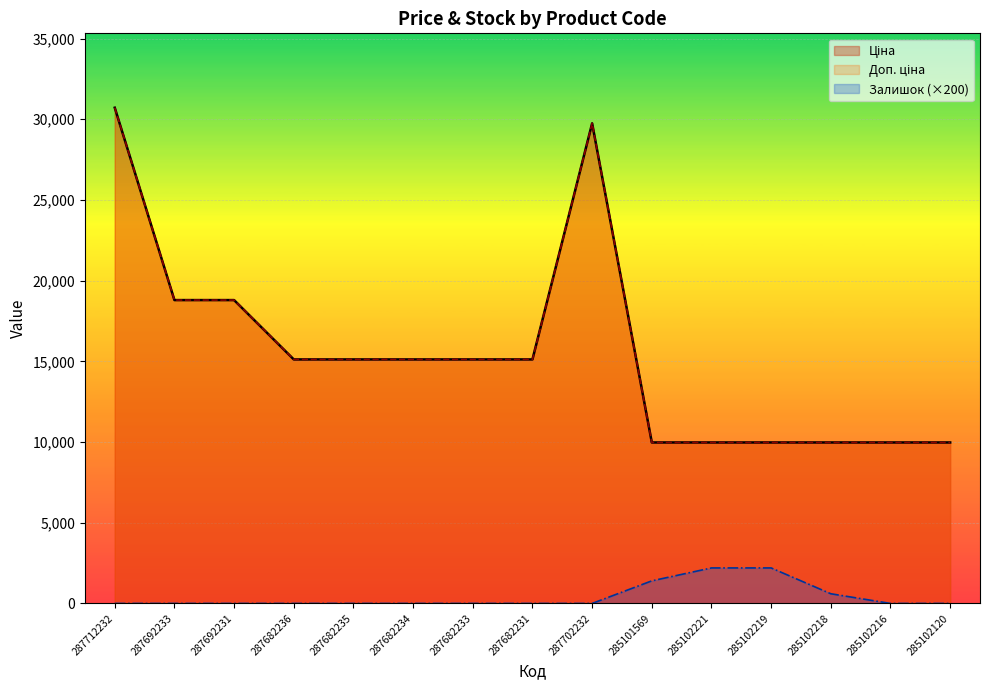

True or false: Залишок and Ціна intersect in this chart.

False